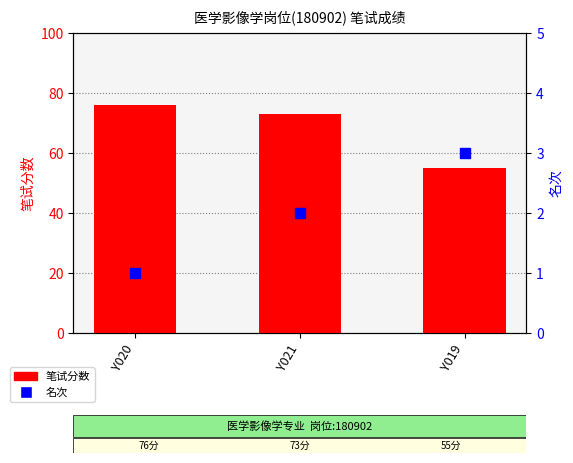

Which series has the largest total across all categories?

笔试分数